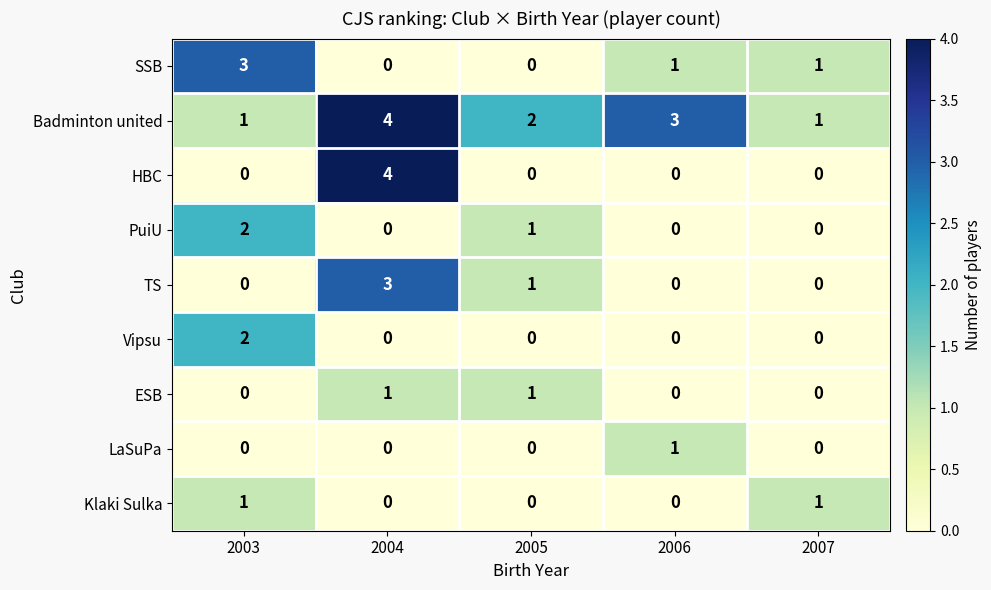

The value of Vipsu at 2007 is 0. True or false?

True